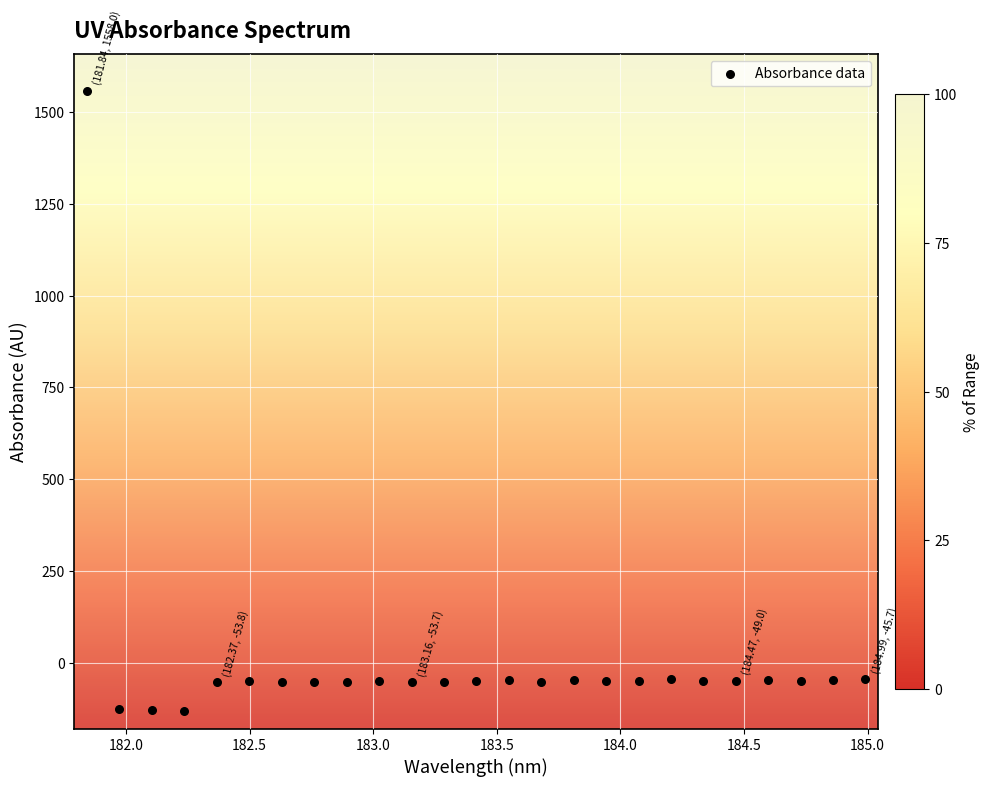

What is the range of X values (max minus min)?

3.1